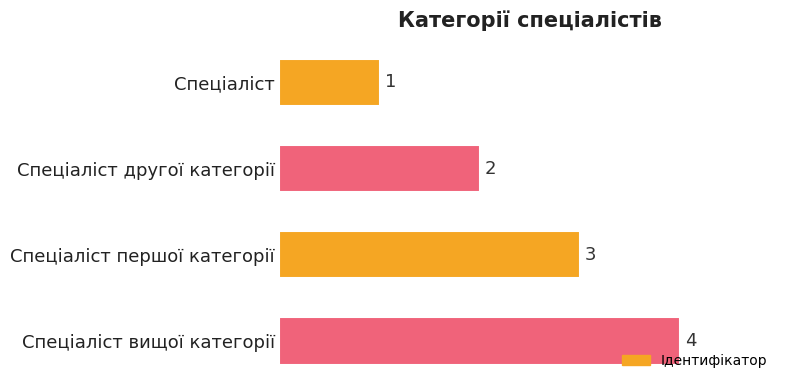

How many bars are there in total?

4